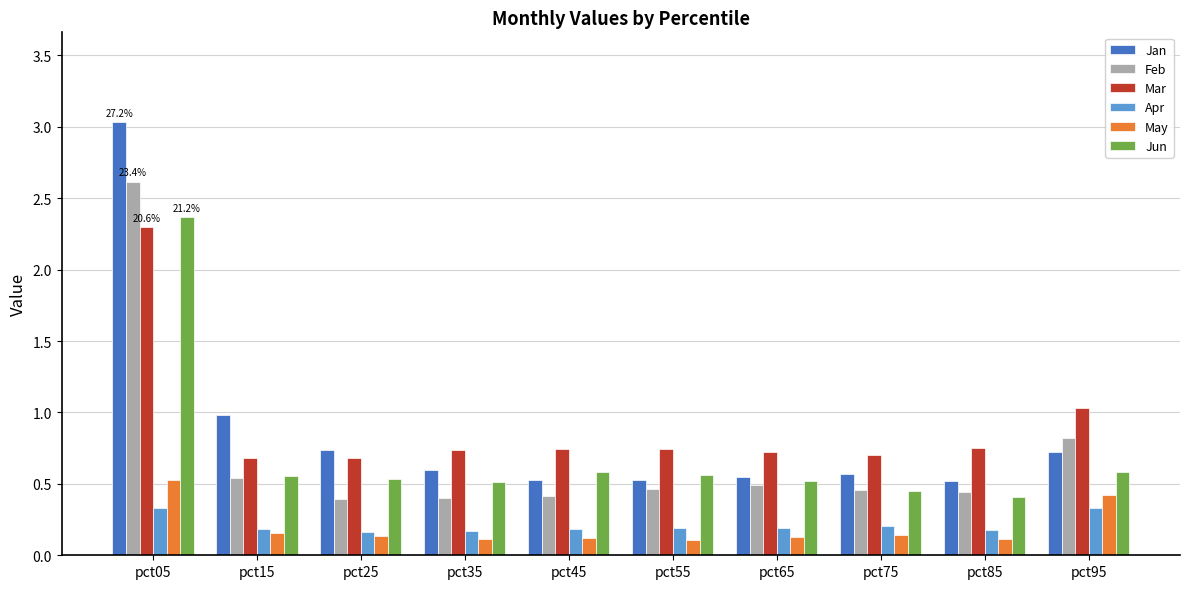

Count the number of data series in this chart.

6